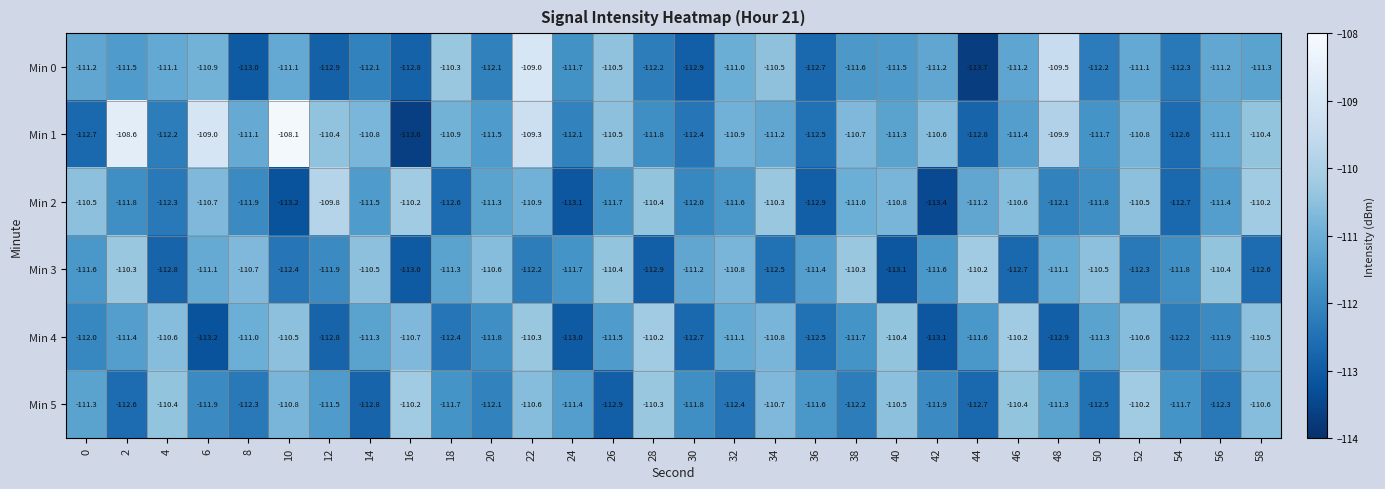

How many series are shown in this chart?

6